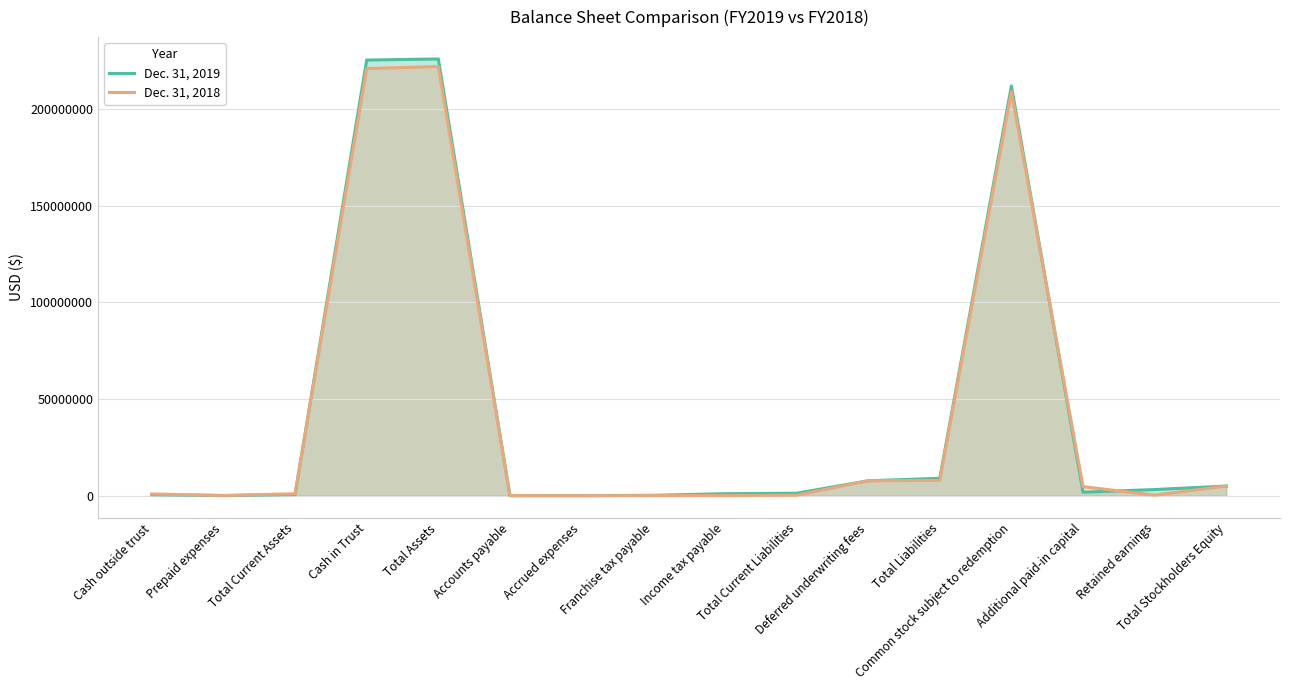

What are all the series names shown in the legend?

Dec. 31, 2019, Dec. 31, 2018